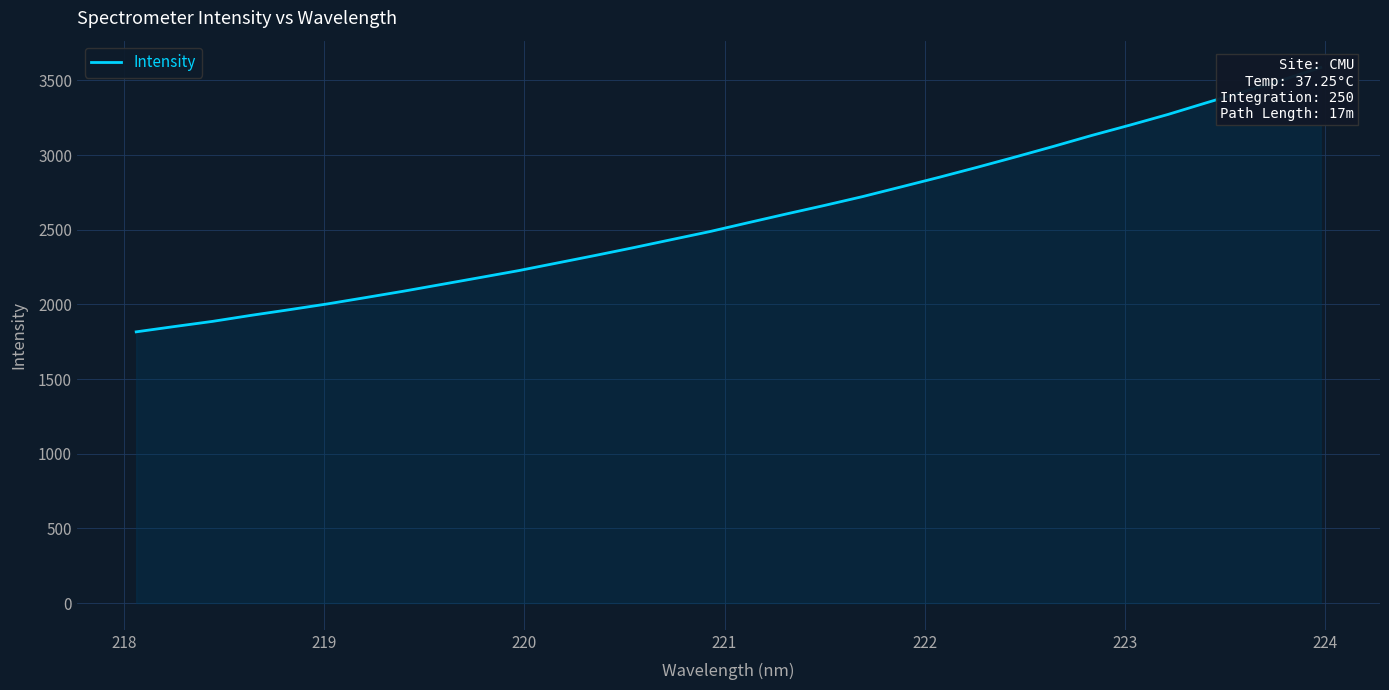

How many values exceed 2546?

16